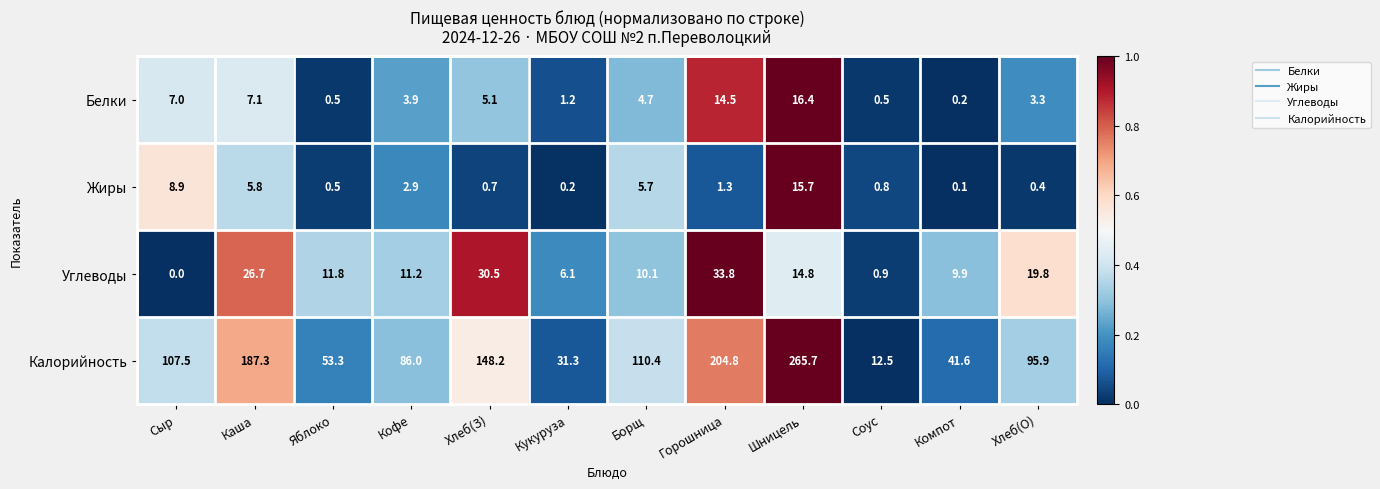

Which series has the largest range (max minus min)?

Калорийность